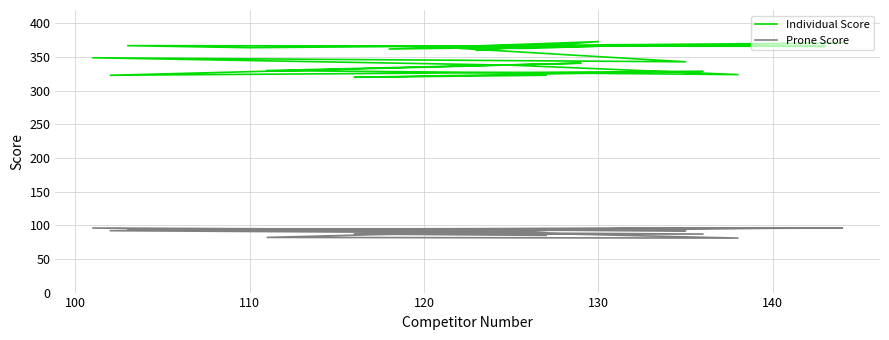

Is the value of Individual Score at 15 greater than the value of Prone Score at 14?

Yes